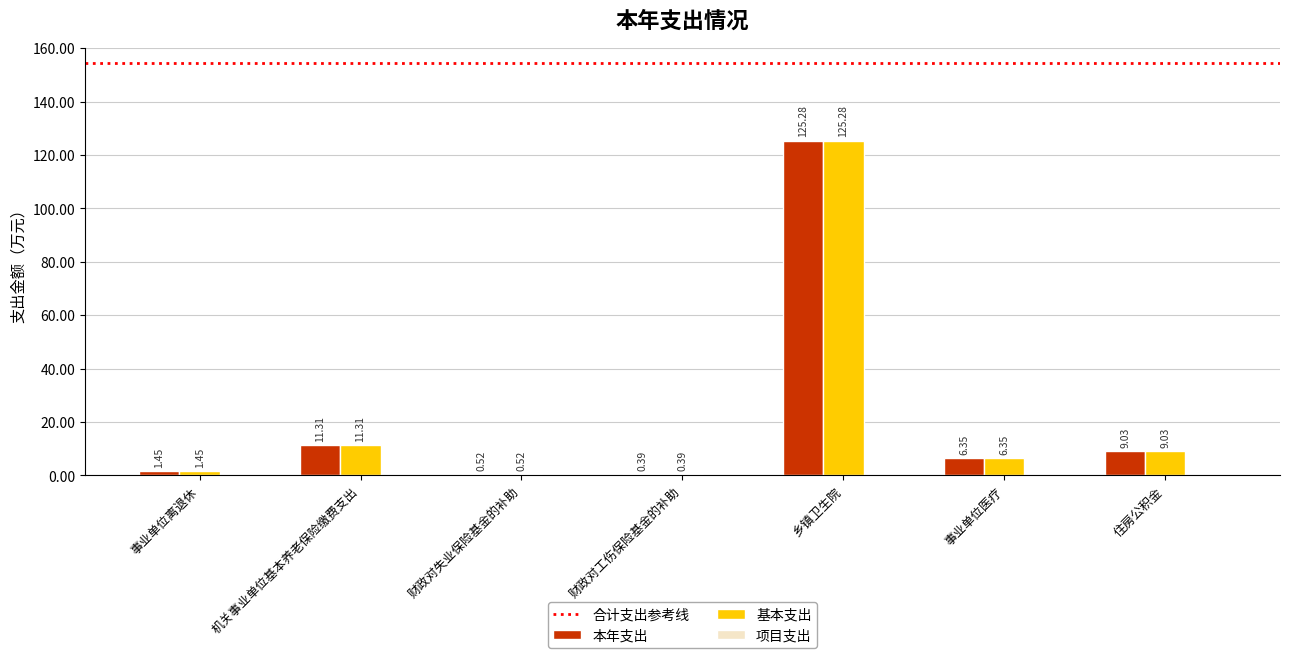

At which category does the chart reach its peak across all series?

乡镇卫生院